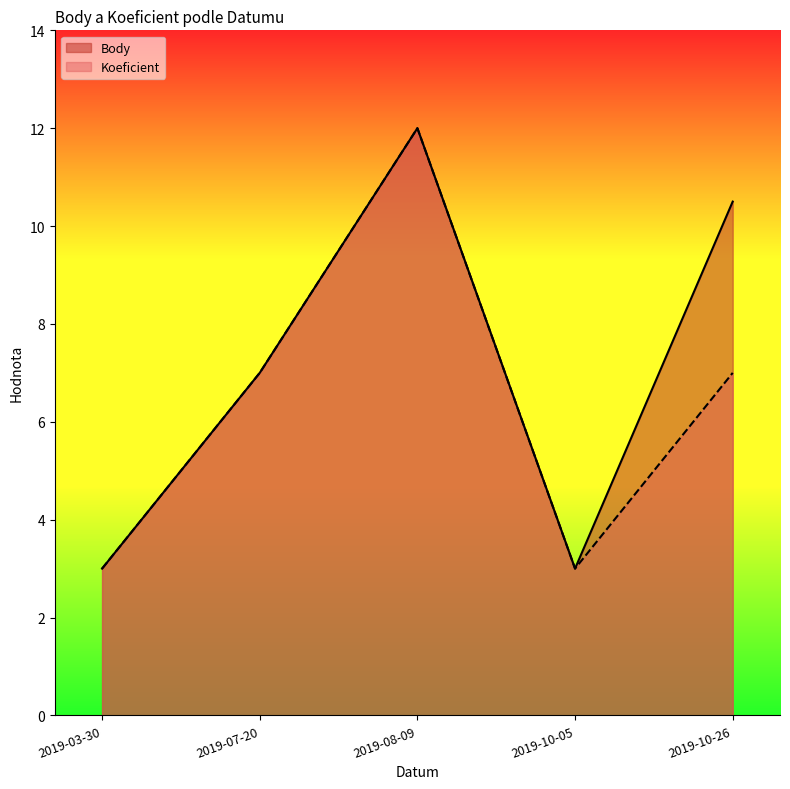

The Koeficient series shows 7.0 at 2019-10-26. True or false?

True